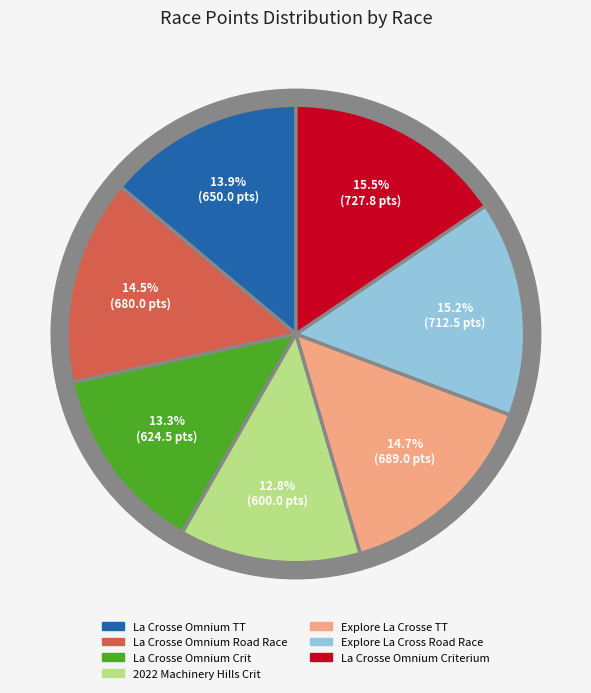

How much of the chart is everything except La Crosse Omnium Road Race?

85.5%